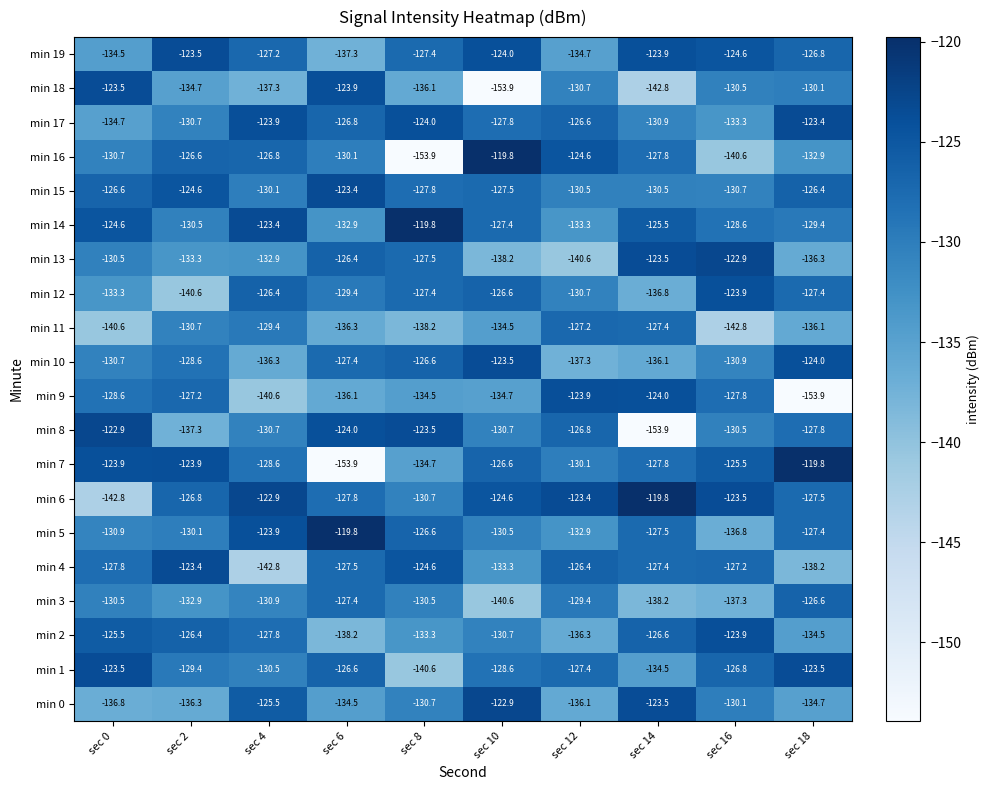

What is the greatest value displayed?

-119.8